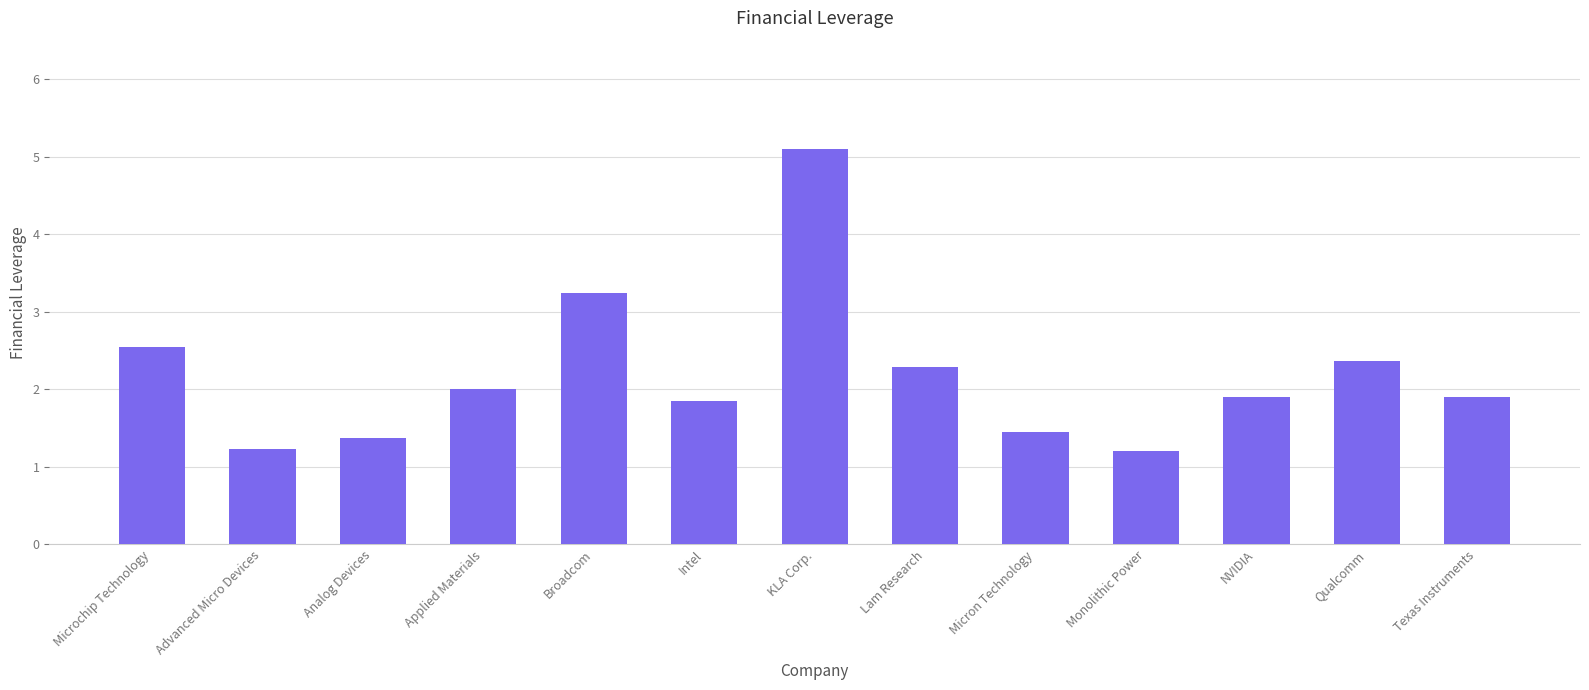

Read the value at Applied Materials.

2.0